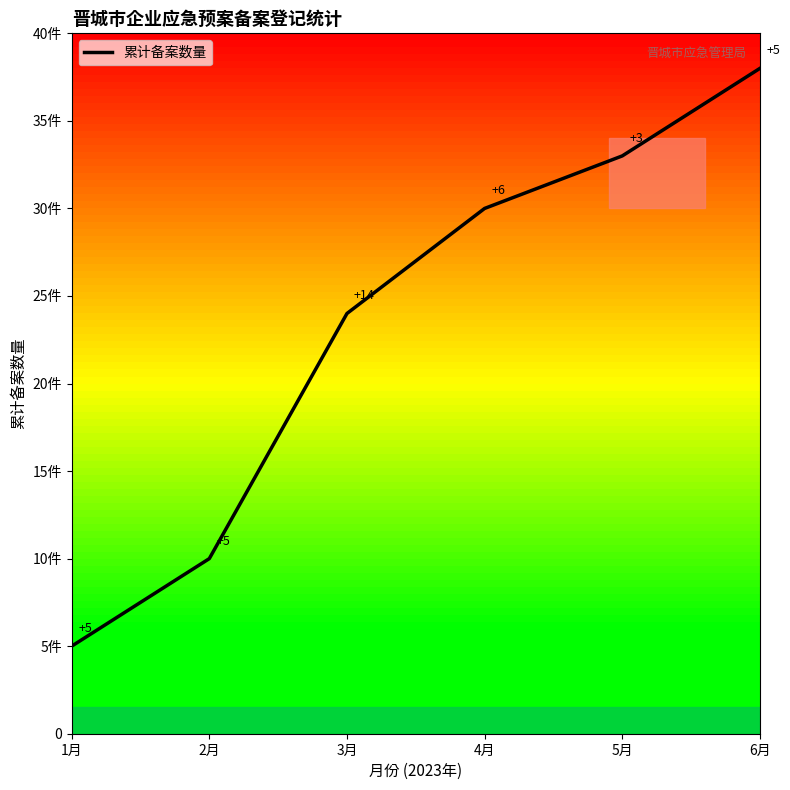

What is the label of the 2nd point from the left?

2月